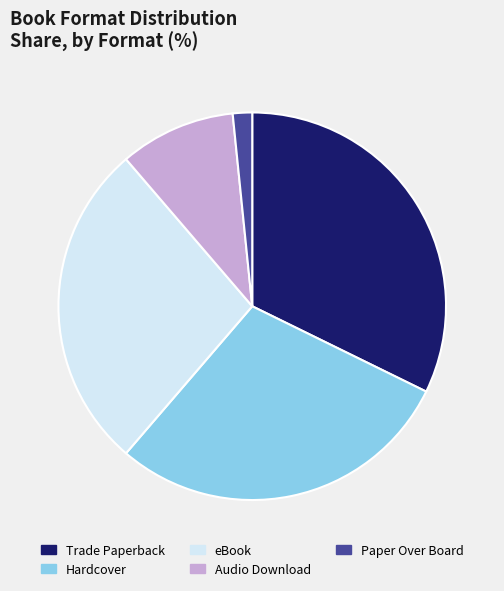

Which slice is the largest?

Trade Paperback